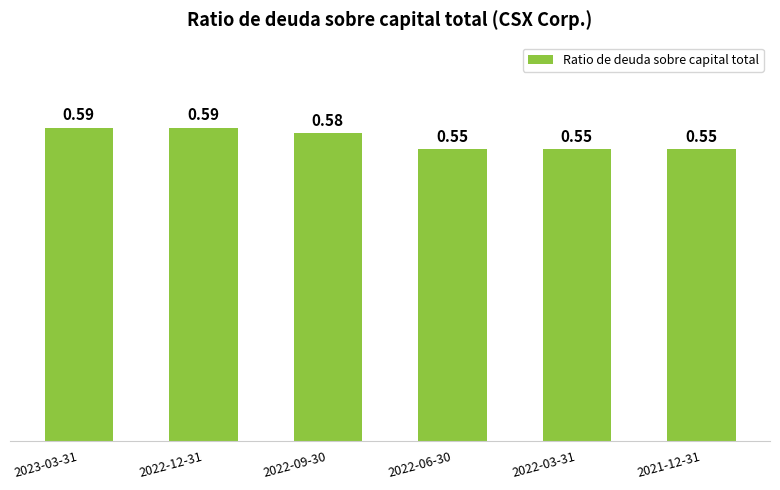

Between 2023-03-31 and 2022-06-30, which is larger?

2023-03-31